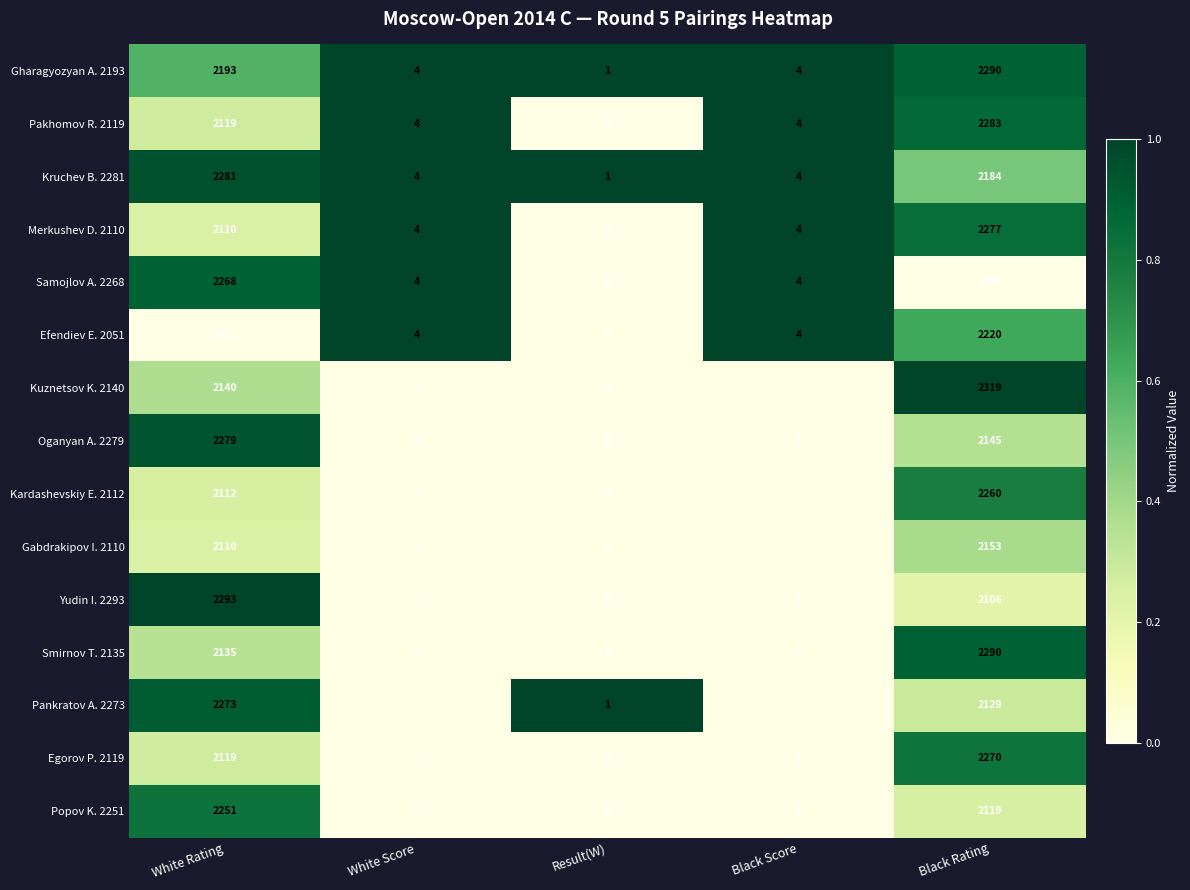

Where does the Samojlov A. 2268 series first go above 4?

White Rating